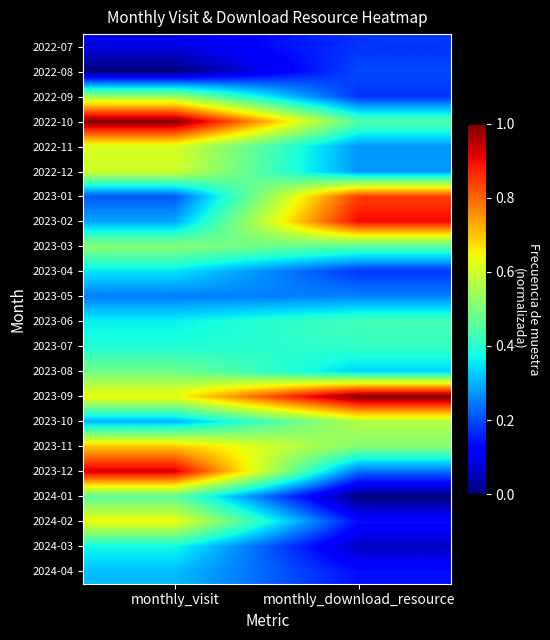

Count the number of categories in the chart.

2